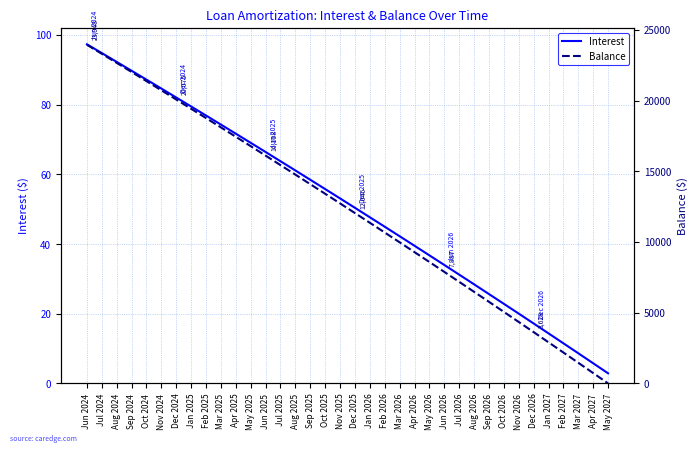

The Interest series shows 50.4 at Dec 2025. True or false?

True